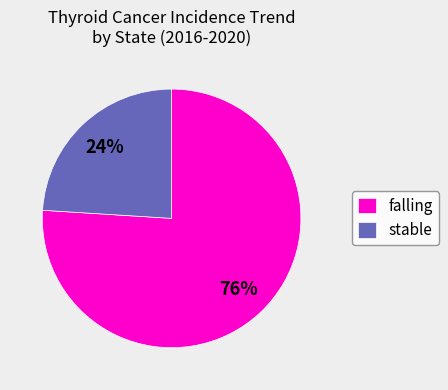

How many segments does this pie chart have?

2